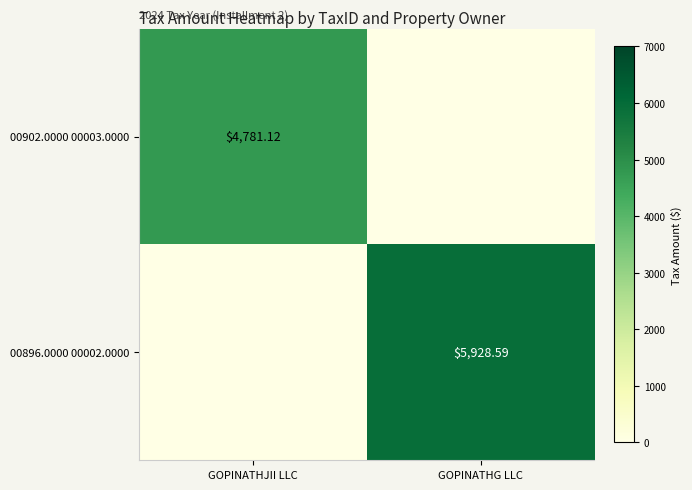

Rank the categories by 00902.0000 00003.0000 value from lowest to highest.

GOPINATHG LLC, GOPINATHJII LLC